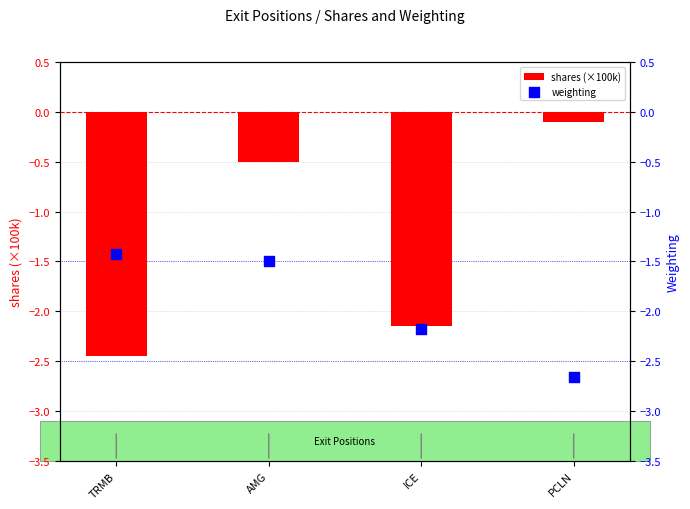

Which series contains the highest Y value?

shares (×100k)